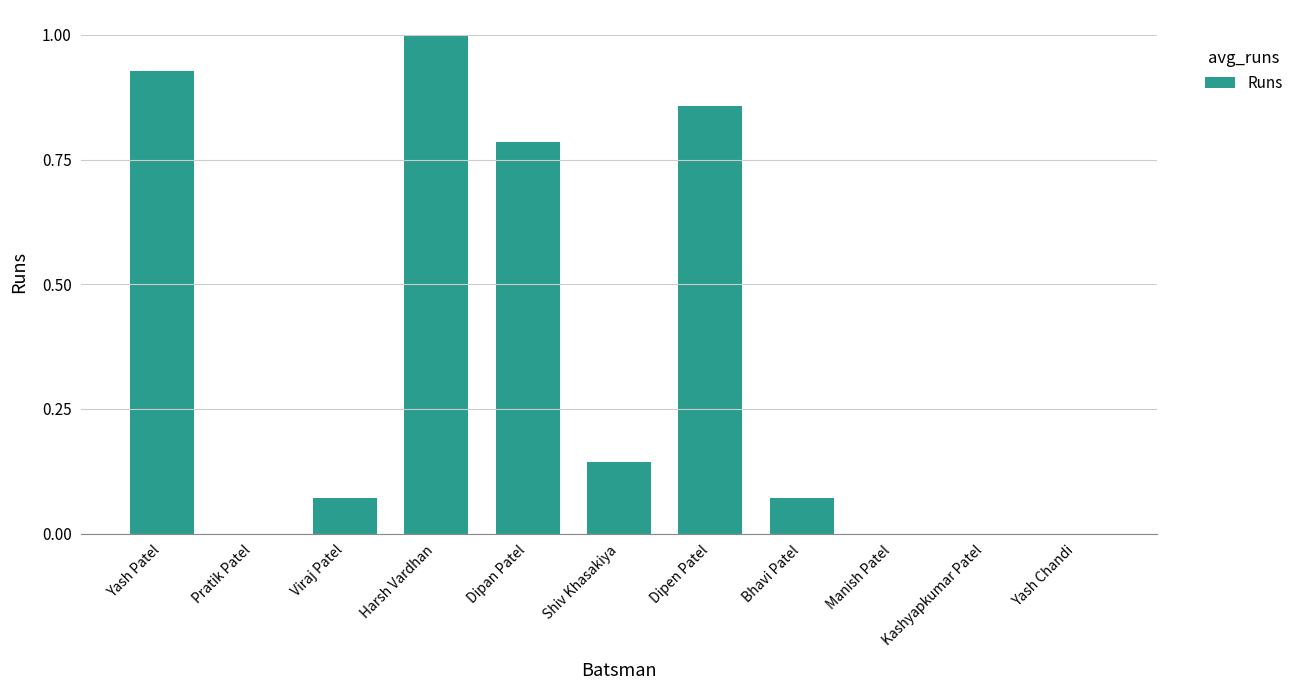

True or false: the data shows 0.6 at Harsh Vardhan.

False